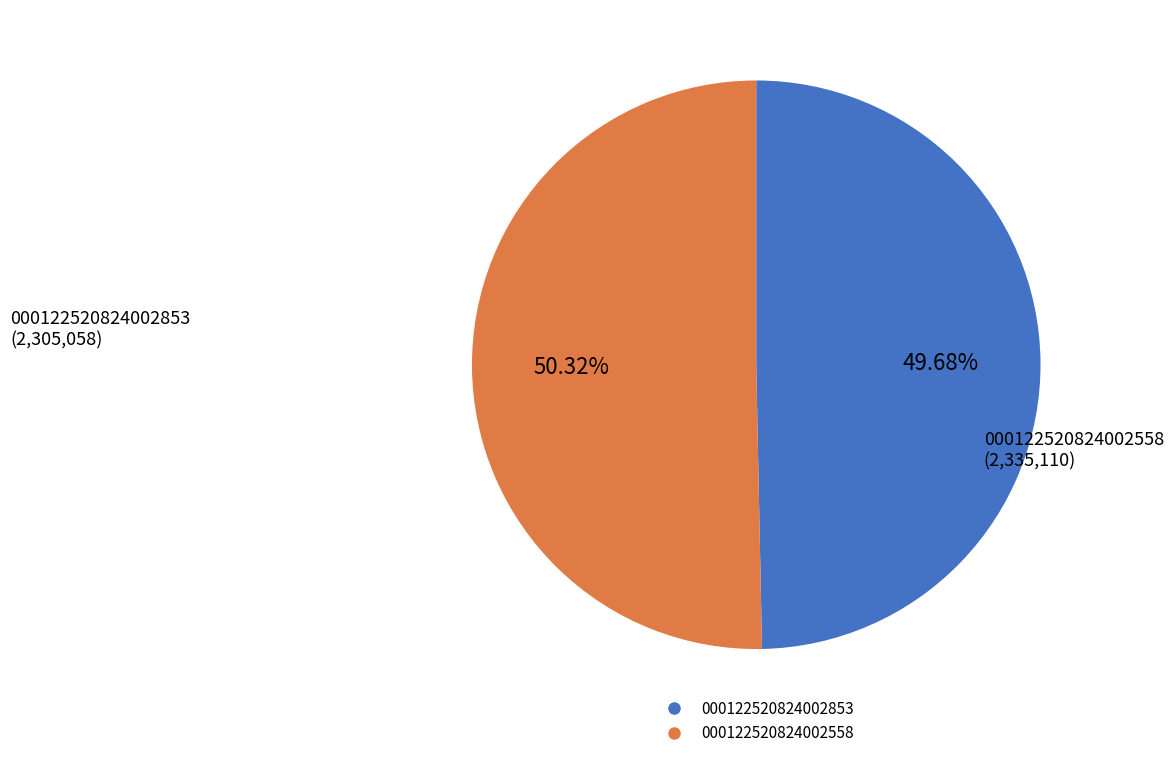

Does any single category account for the majority?

Yes